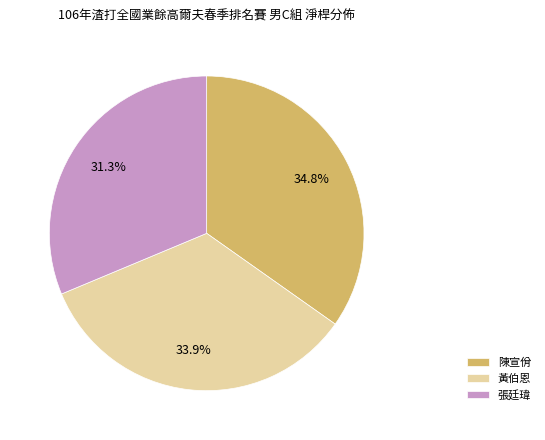

What percentage is the 陳宣佾 slice, to the nearest percent?

35%